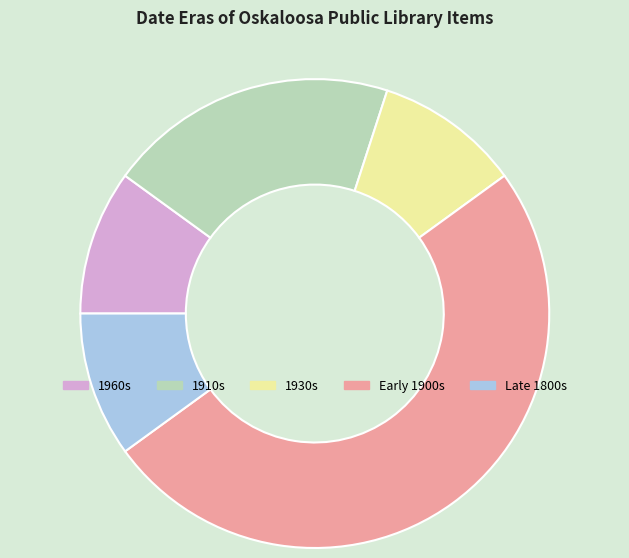

Is it true that 1910s is 6% of the pie?

False